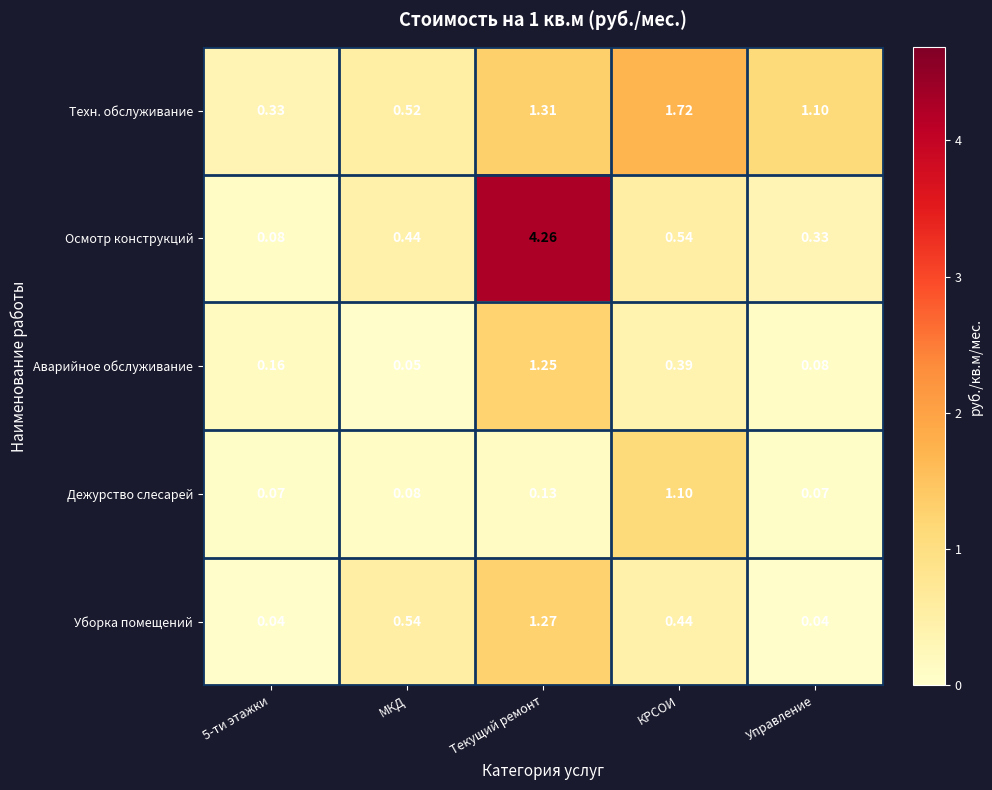

Which label corresponds to the largest value in the chart?

Текущий ремонт